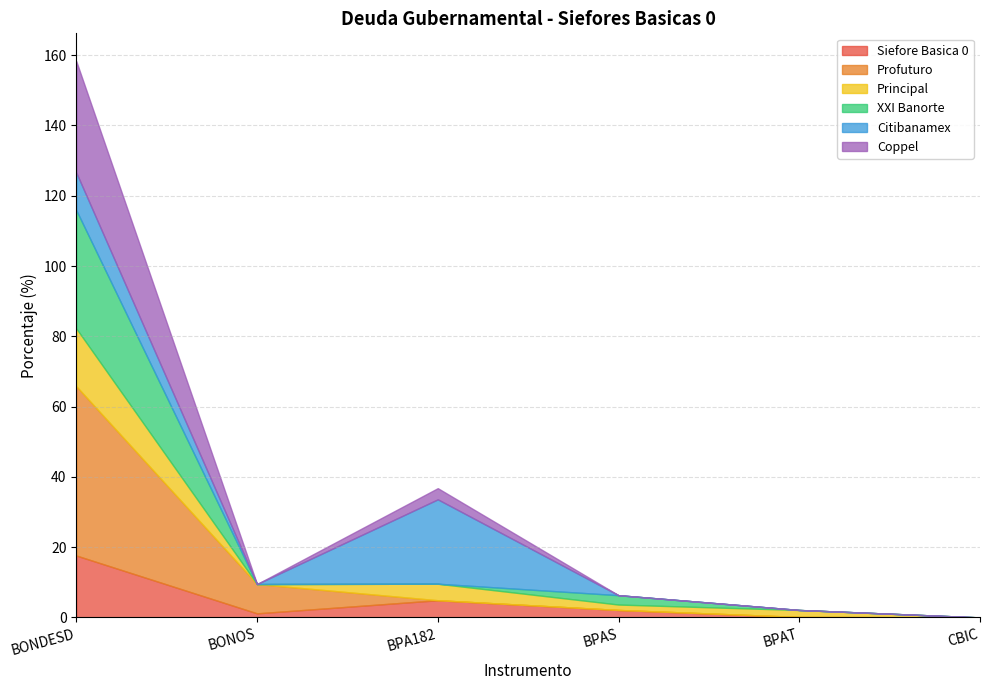

What is the total value across all series at BONDESD?

158.3